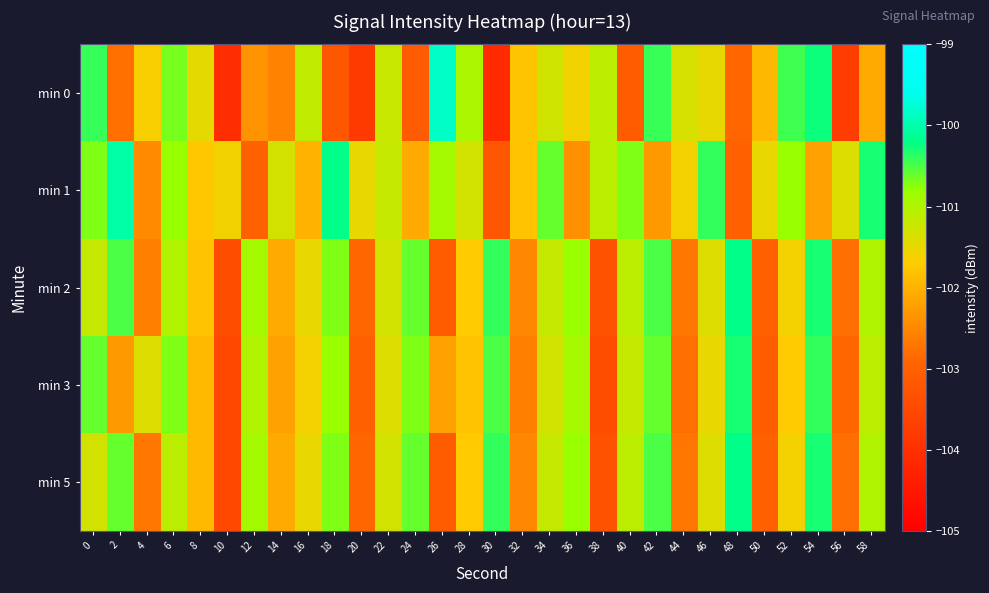

Which category has the lowest value across all series?

30